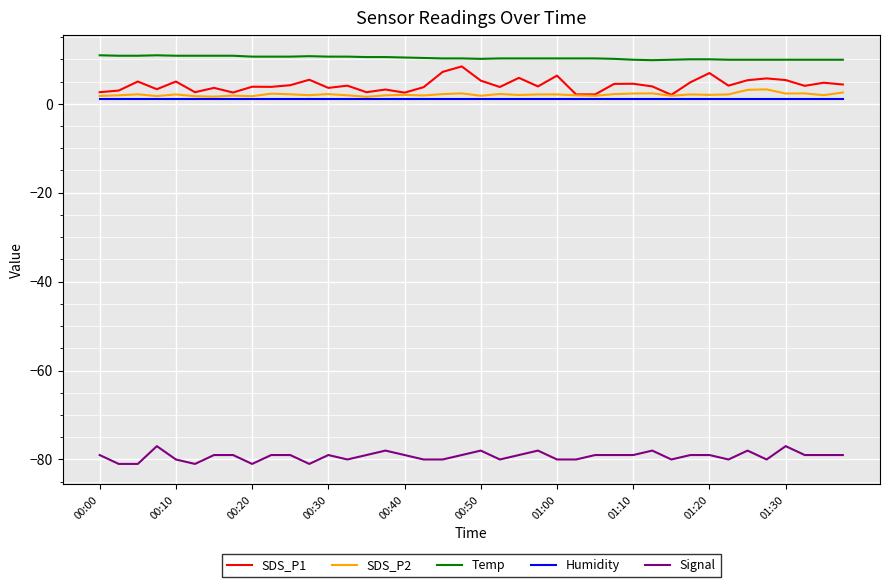

Which series has the largest total across all categories?

Temp